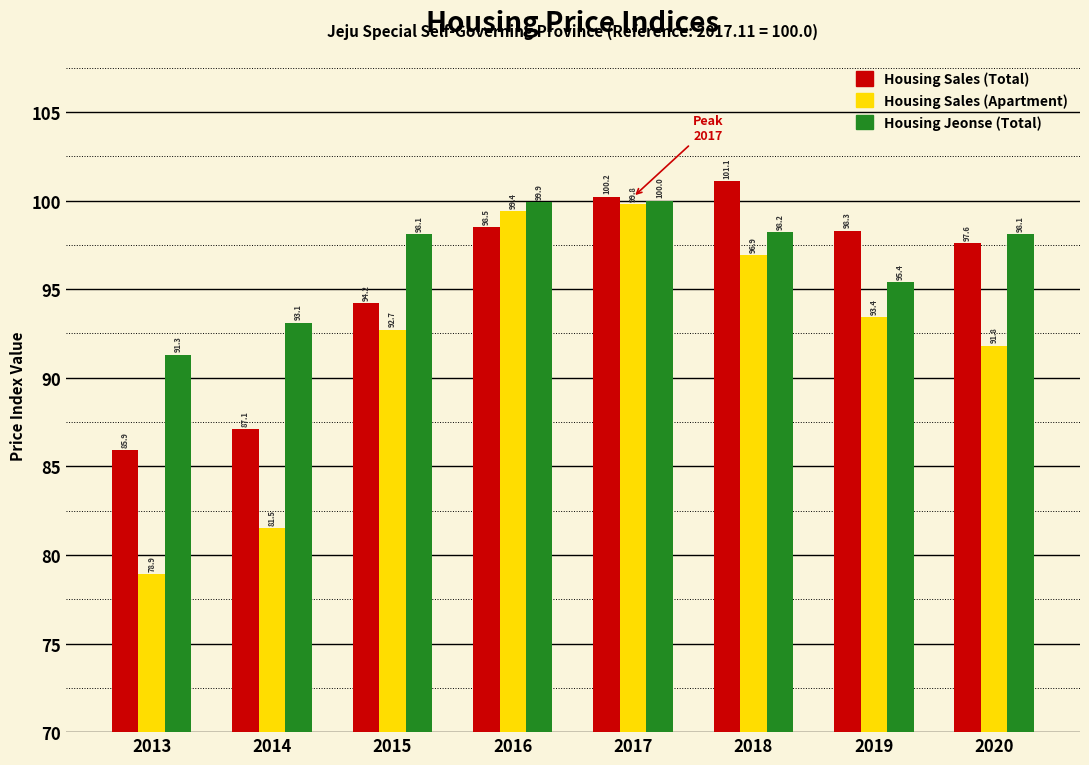

Reading left to right, what are all the values shown in this chart?

Housing Sales (Total): 2013=85.9	2014=87.1	2015=94.2	2016=98.5	2017=100.2	2018=101.1	2019=98.3	2020=97.6
Housing Sales (Apartment): 2013=78.9	2014=81.5	2015=92.7	2016=99.4	2017=99.8	2018=96.9	2019=93.4	2020=91.8
Housing Jeonse (Total): 2013=91.3	2014=93.1	2015=98.1	2016=99.9	2017=100.0	2018=98.2	2019=95.4	2020=98.1